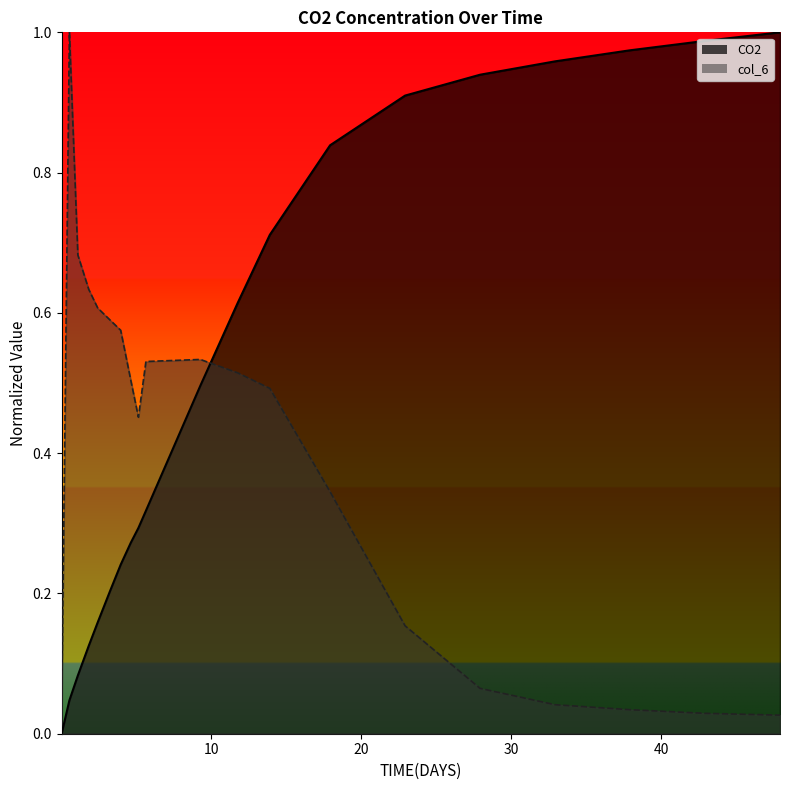

How many lines are shown in the chart?

2